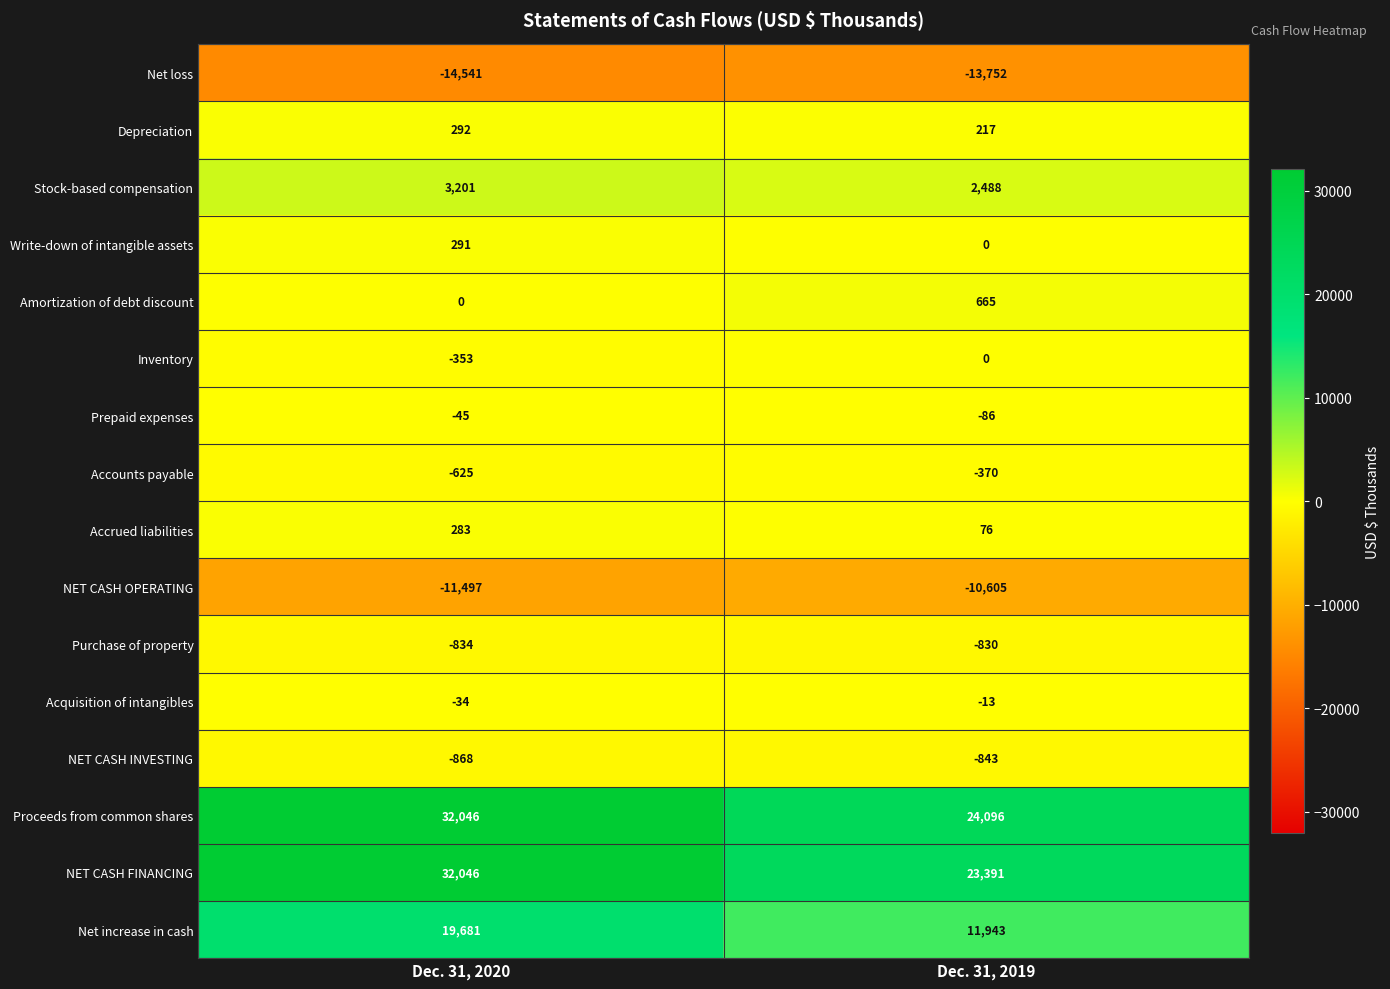

Which series has the largest range (max minus min)?

NET CASH FINANCING